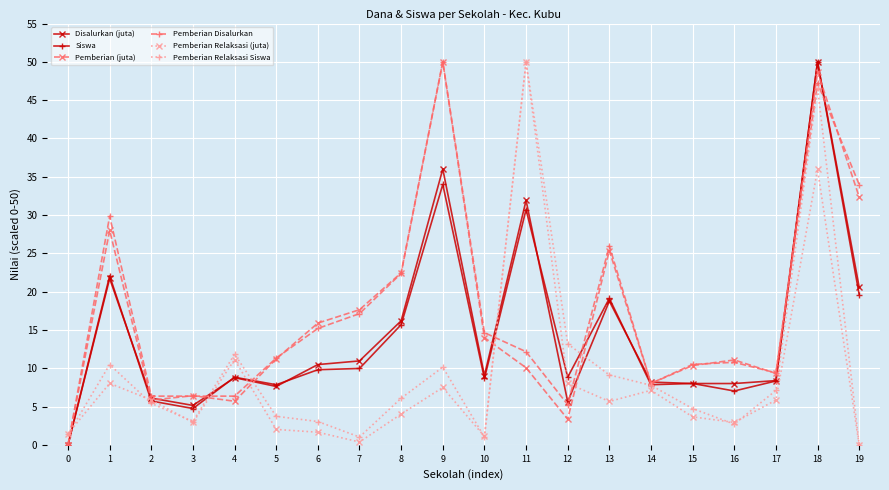

What is the difference between the highest and lowest values at 11?

39.9